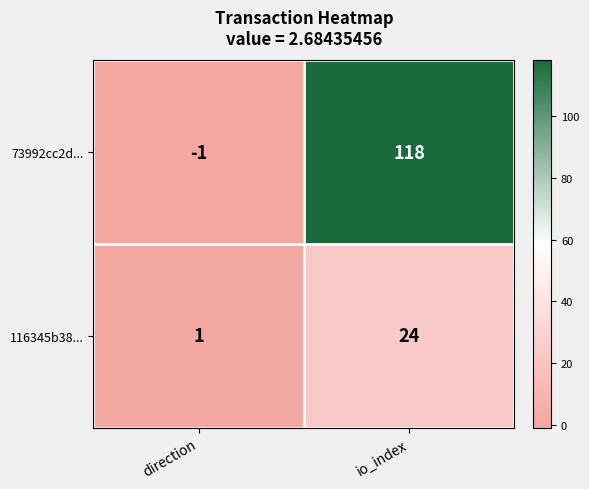

At which category is the sum across all series the highest?

io_index